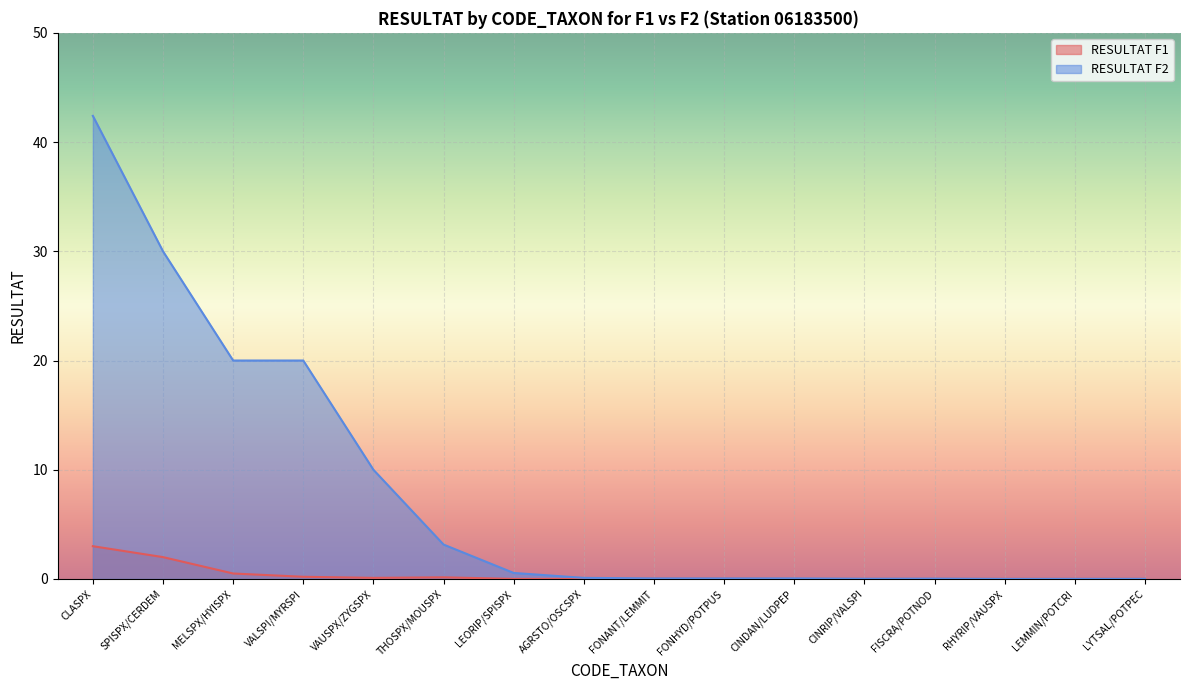

True or false: RESULTAT F2 and RESULTAT F1 cross at least once.

False